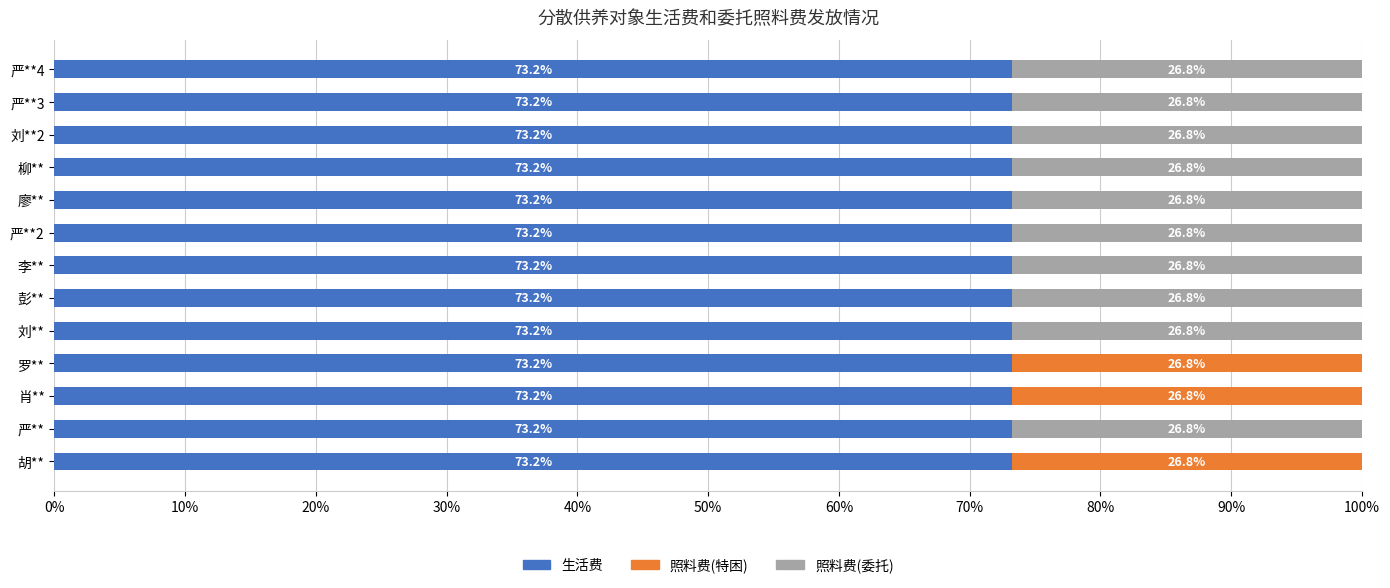

What is the highest value of the 生活费 series?

73.2